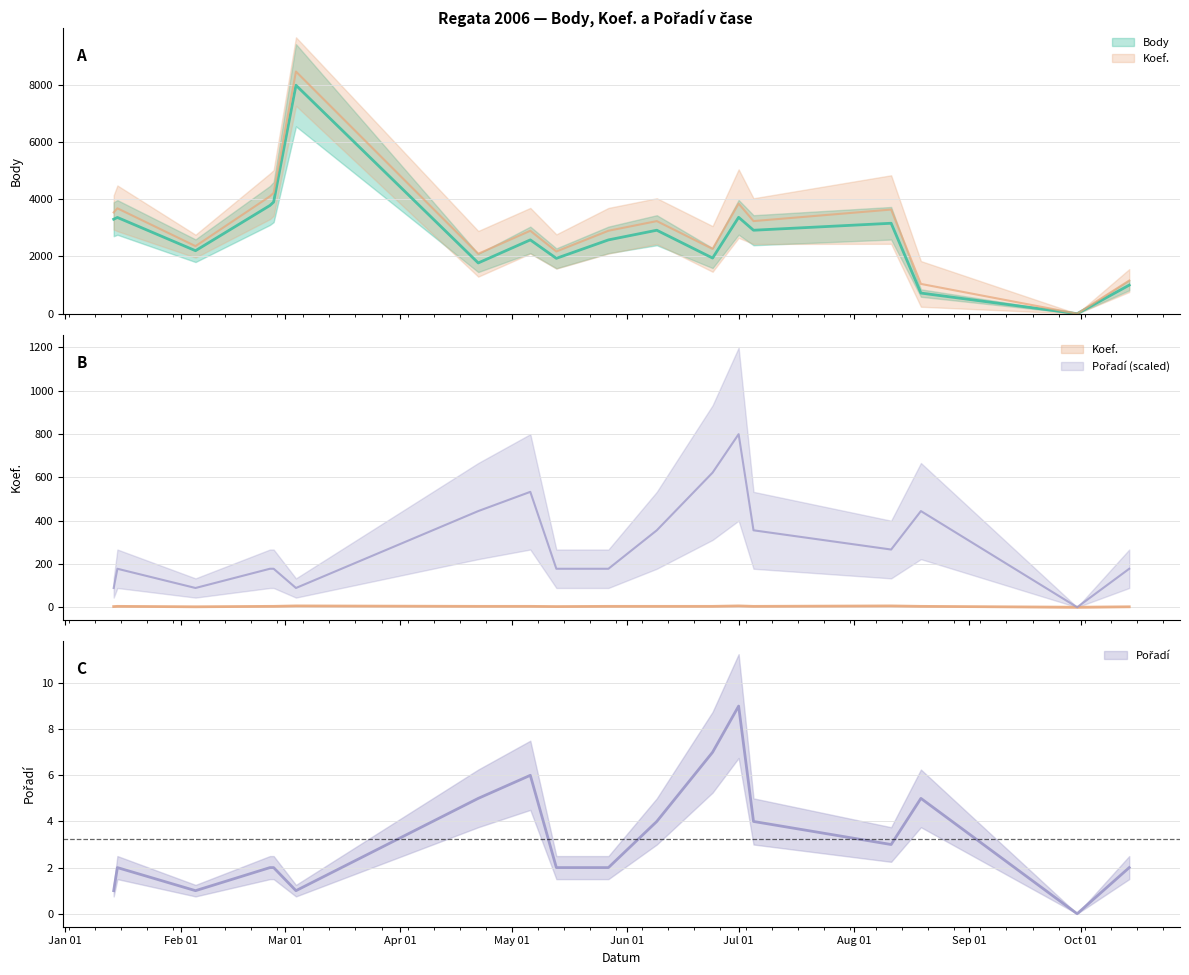

Reading left to right, list all the values displayed in this chart.

Body: 3303	3365	2202	3784	3904	7989	1774	2580	1935	2580	2918	1945	3370	2918	3162	721	0	998
Koef.: 3	4	2	4	4	6	4	4	3	4	4	4	6	4	6	4	0	2
Pořadí: 1	2	1	2	2	1	5	6	2	2	4	7	9	4	3	5	0	2